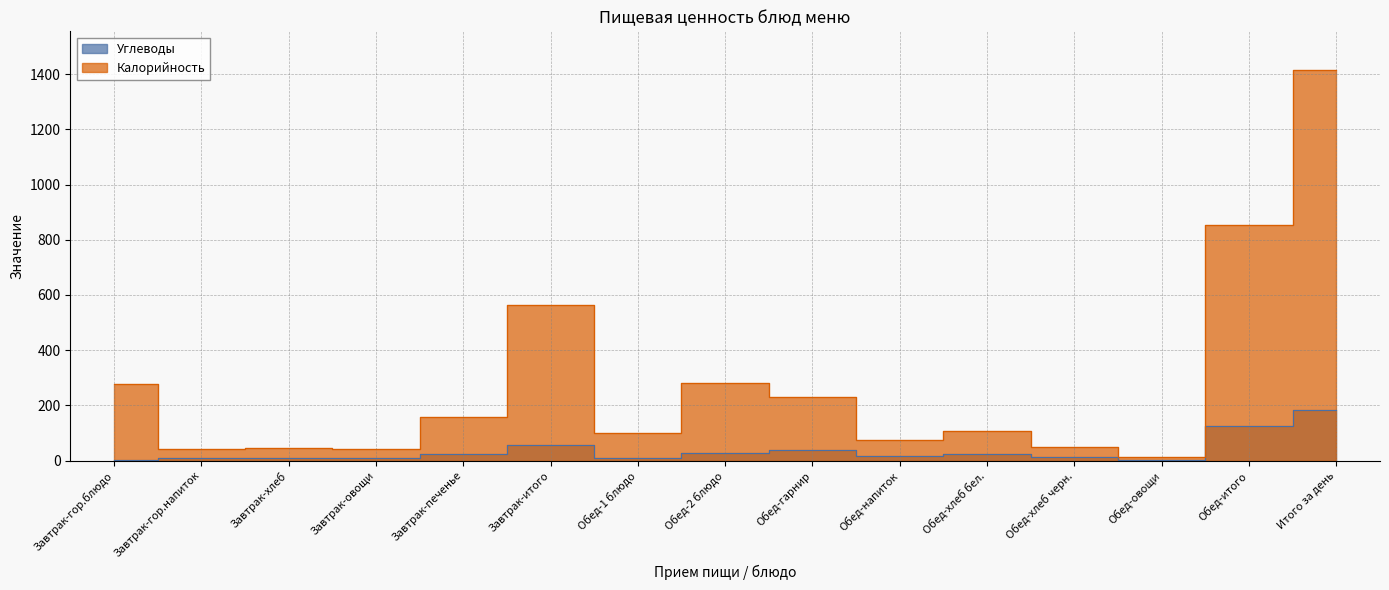

The Углеводы series shows 11 at Обед-хлеб черн.. True or false?

True